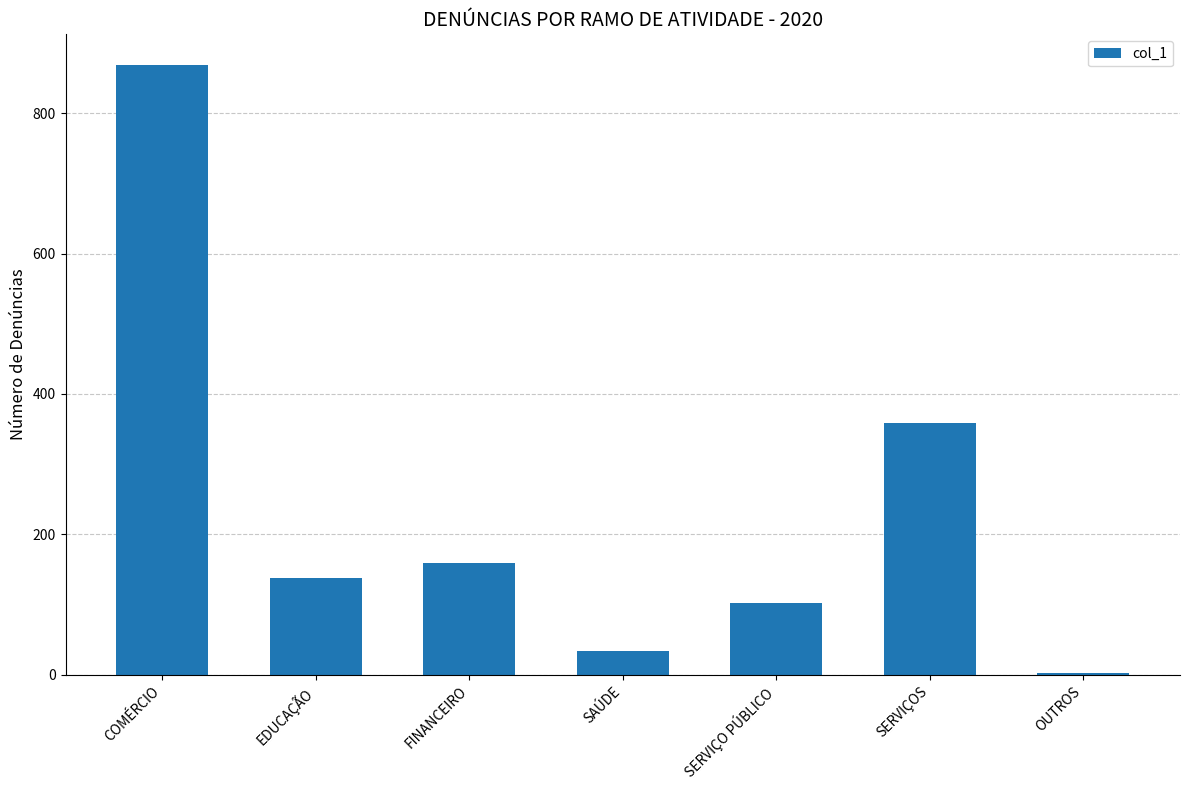

Reading right to left, what are all the values shown in this chart?

2	358	102	34	159	138	869